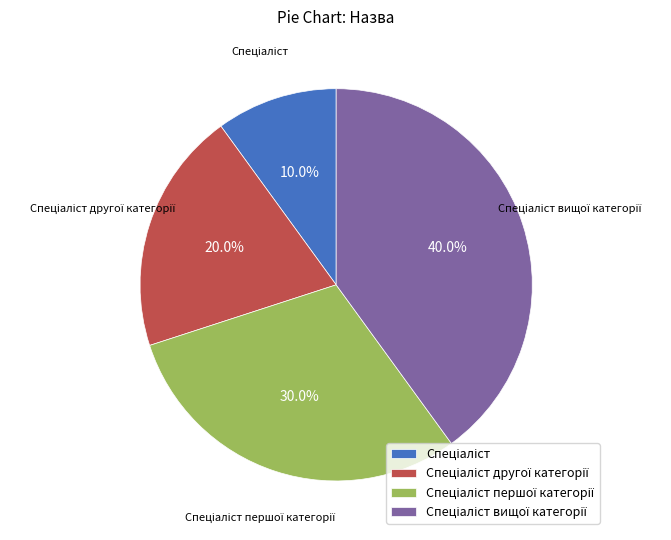

Does any single category account for the majority?

No